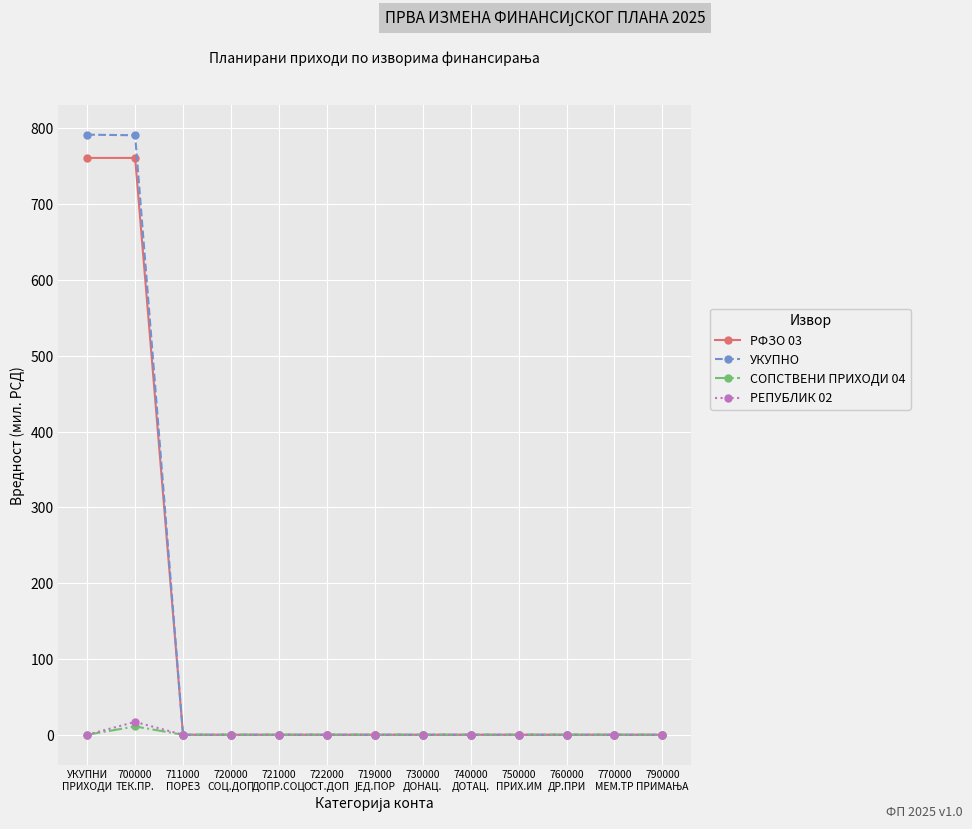

What is the maximum value for РФЗО 03?

761.0